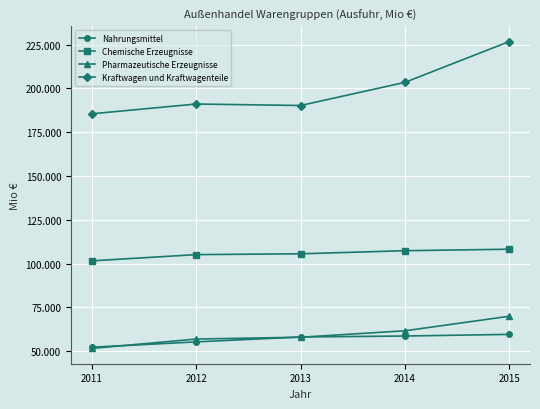

Reading right to left, list all the values displayed in this chart.

Nahrungsmittel: 59602	58665	58117	55325	52254
Chemische Erzeugnisse: 108211	107362	105602	105135	101570
Pharmazeutische Erzeugnisse: 69943	61642	57967	56944	51609
Kraftwagen und Kraftwagenteile: 226730	203434	190244	191092	185510